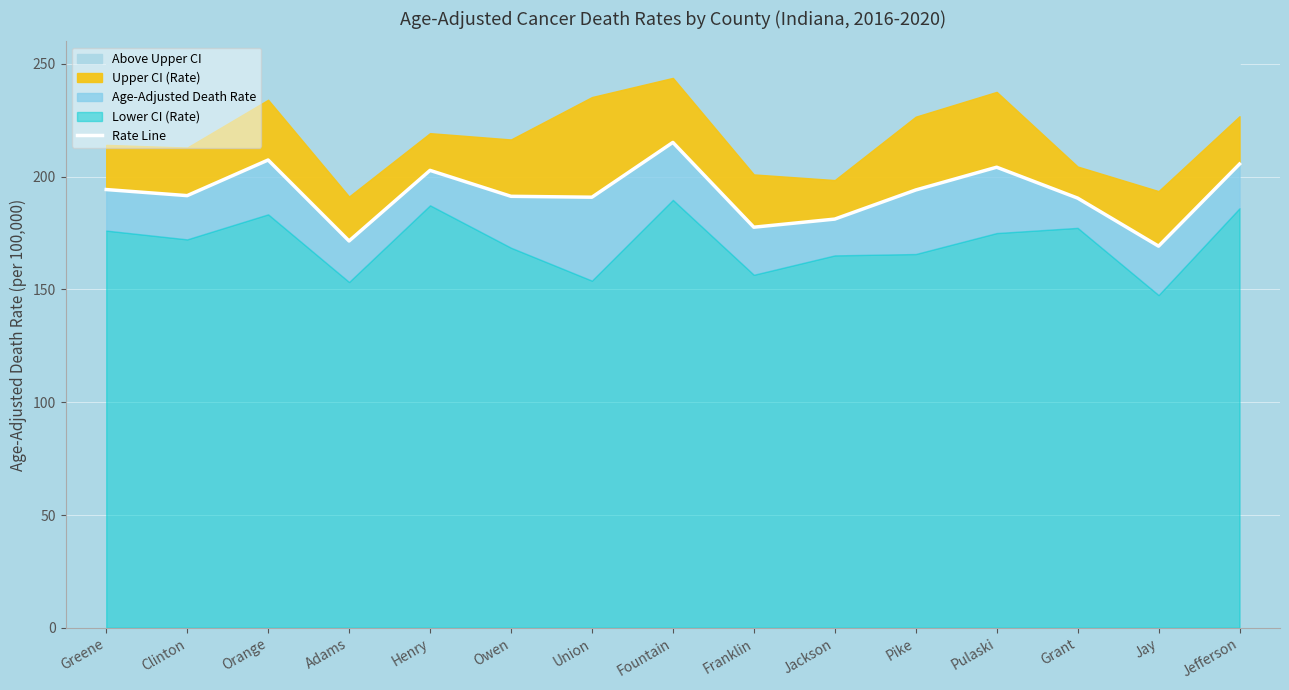

List the labels in order of value, smallest first.

Jay, Adams, Franklin, Jackson, Grant, Union, Owen, Clinton, Pike, Greene, Henry, Pulaski, Jefferson, Orange, Fountain